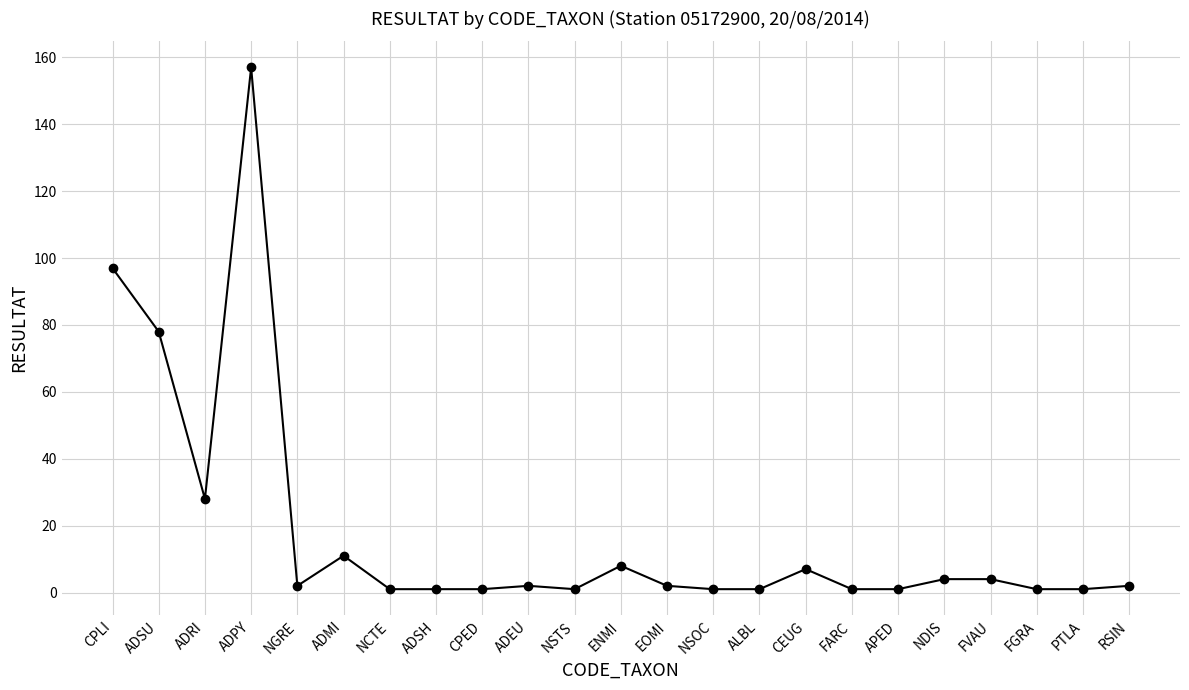

Does the chart display data point markers on the line(s)?

Yes